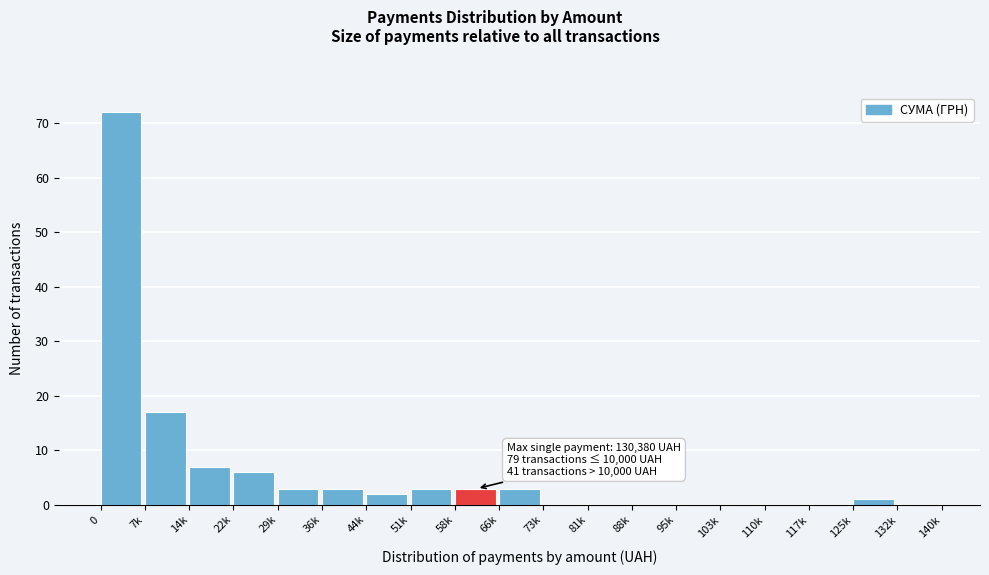

Reading left to right, list all the values displayed in this chart.

0=72	7k=17	14k=7	22k=6	29k=3	36k=3	44k=2	51k=3	58k=3	66k=3	73k=0	81k=0	88k=0	95k=0	103k=0	110k=0	117k=0	125k=1	132k=0